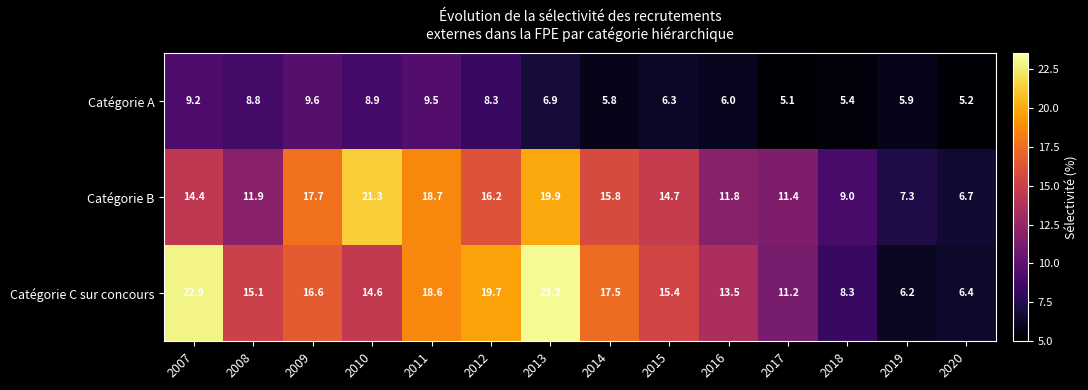

What is the difference between the Catégorie B values at 2015 and 2016?

2.9